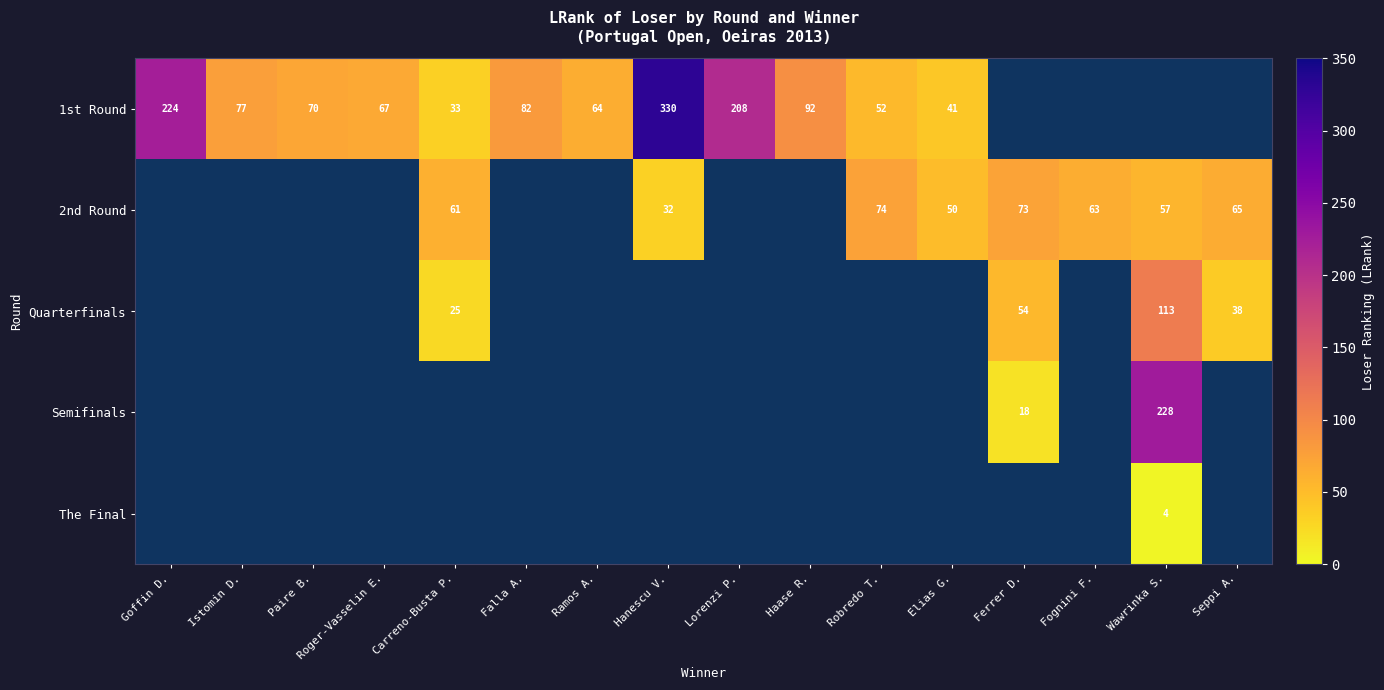

How many positive values does the 2nd Round series have?

8